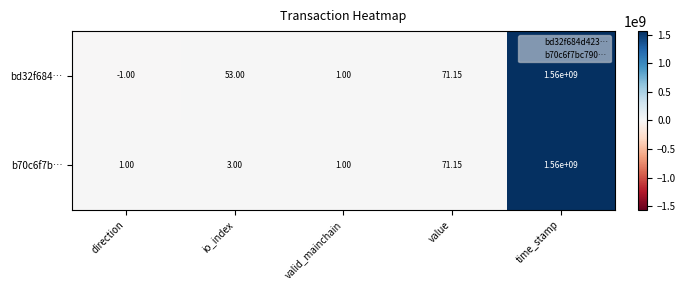

Is the value of bd32f684… at io_index greater than the value of b70c6f7b… at value?

No